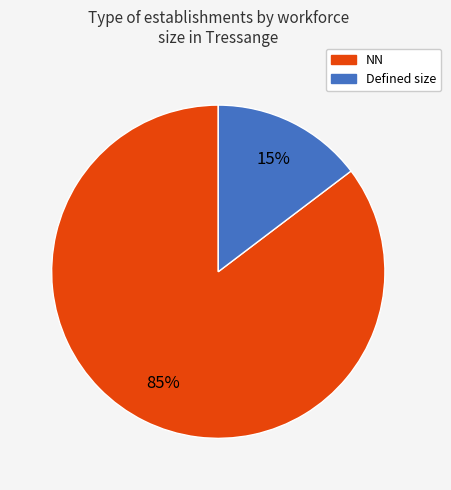

Count the number of slices in the pie.

2